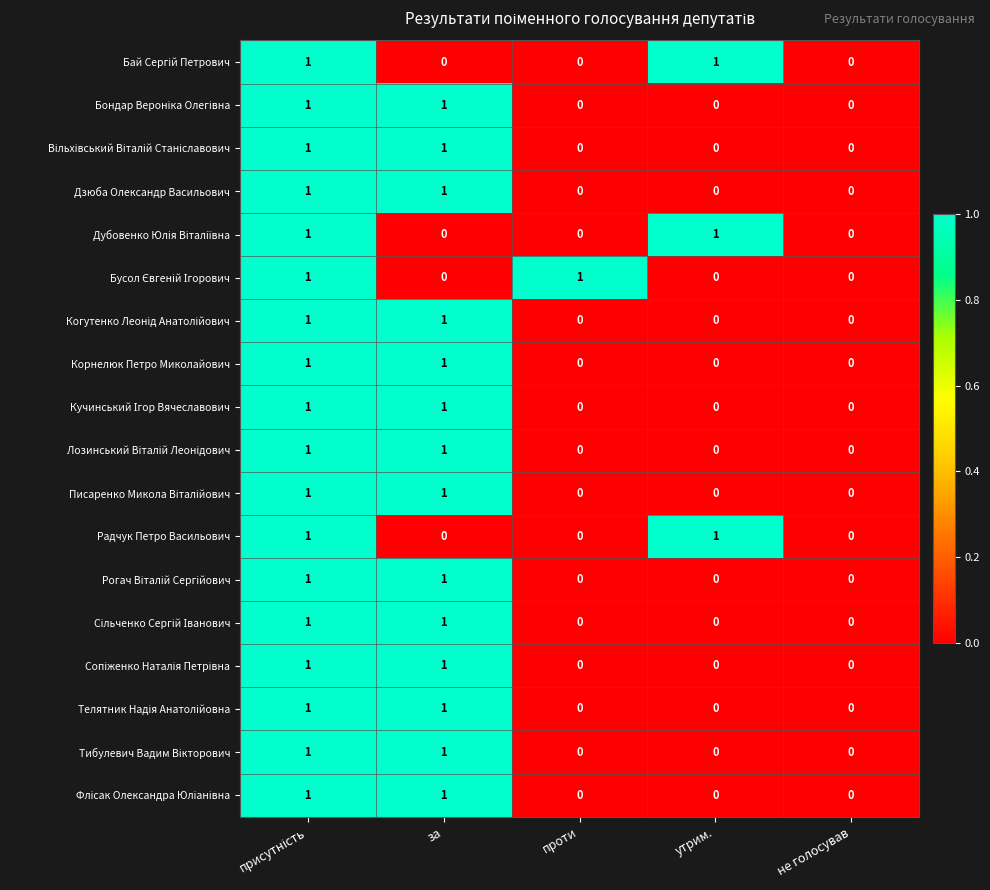

How many data points does each series have?

5